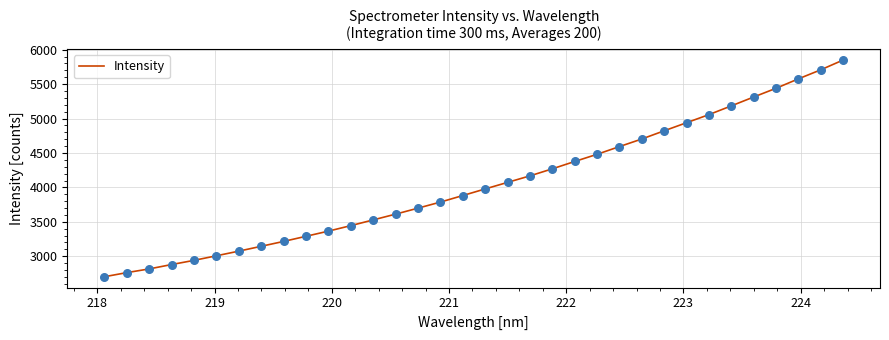

What is the smallest value displayed?

2702.7